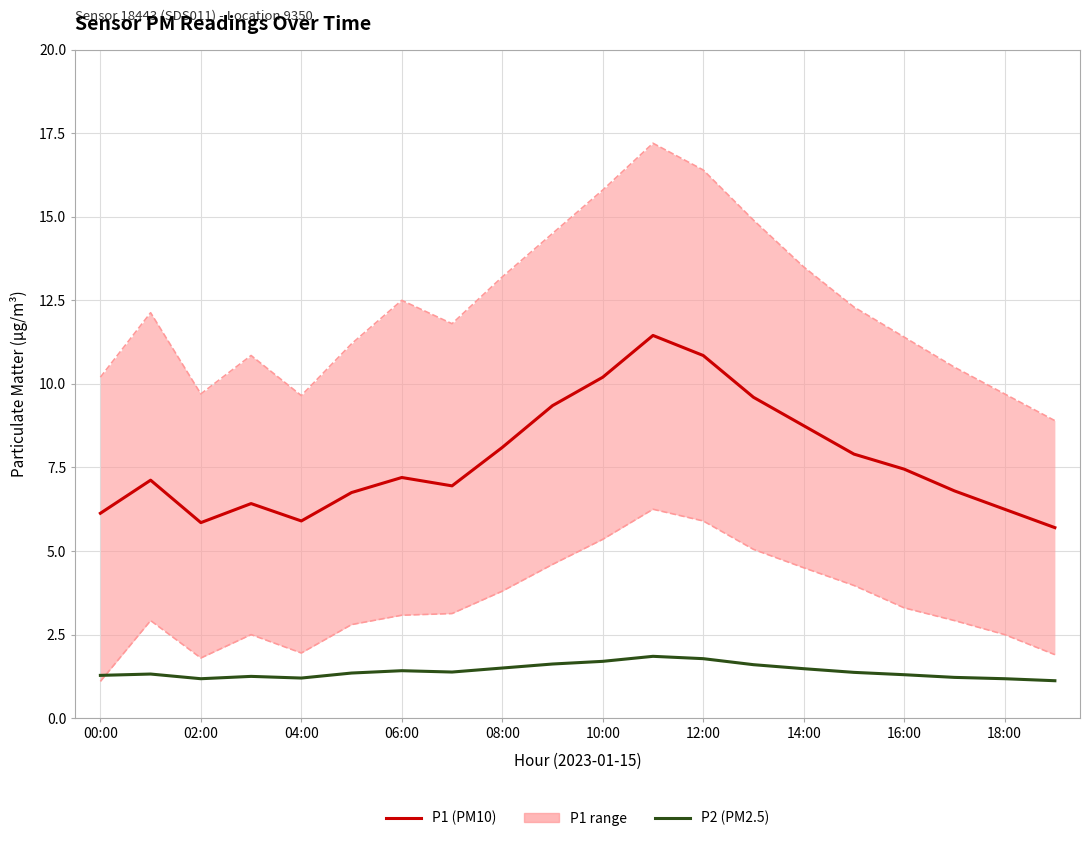

What is the sum of all P2 (PM2.5) values?

28.1